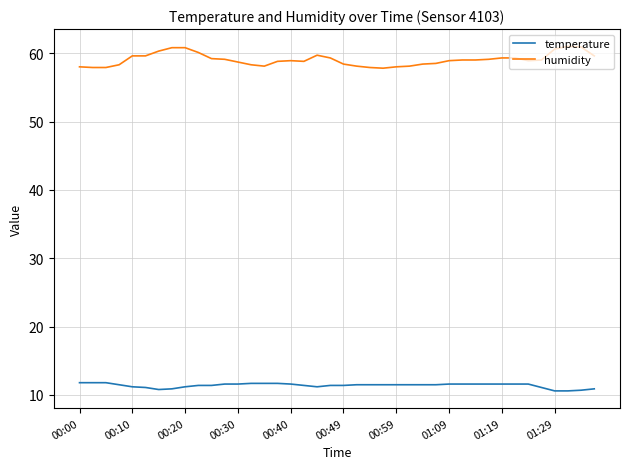

What is the minimum value for temperature?

10.6